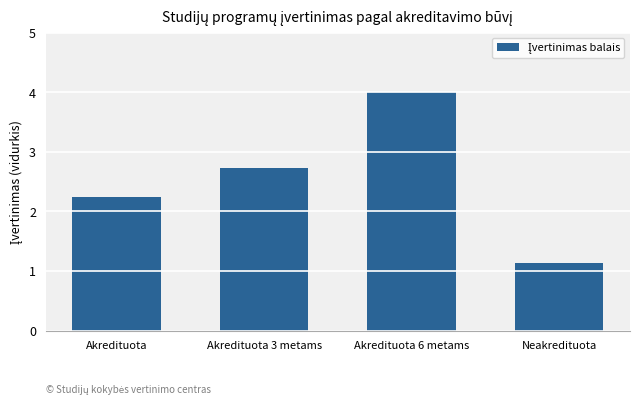

Where is the data nearest to the value 2?

Akredituota